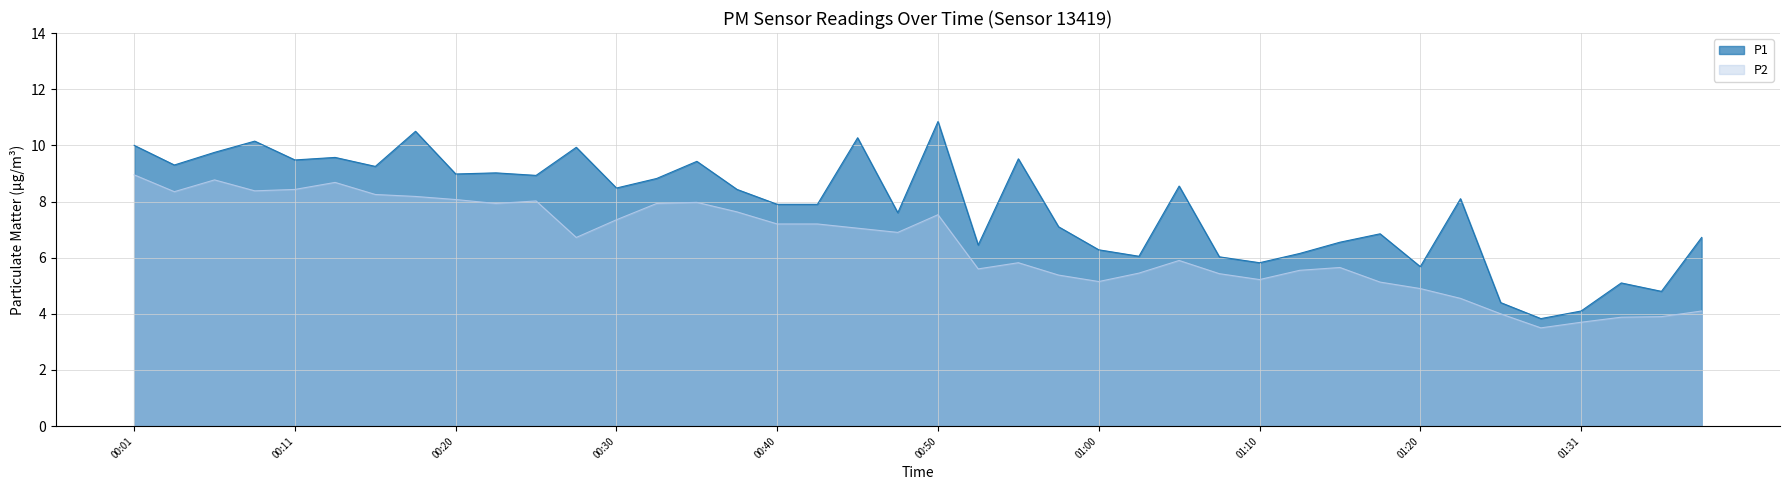

What position from the right is 00:13?

35